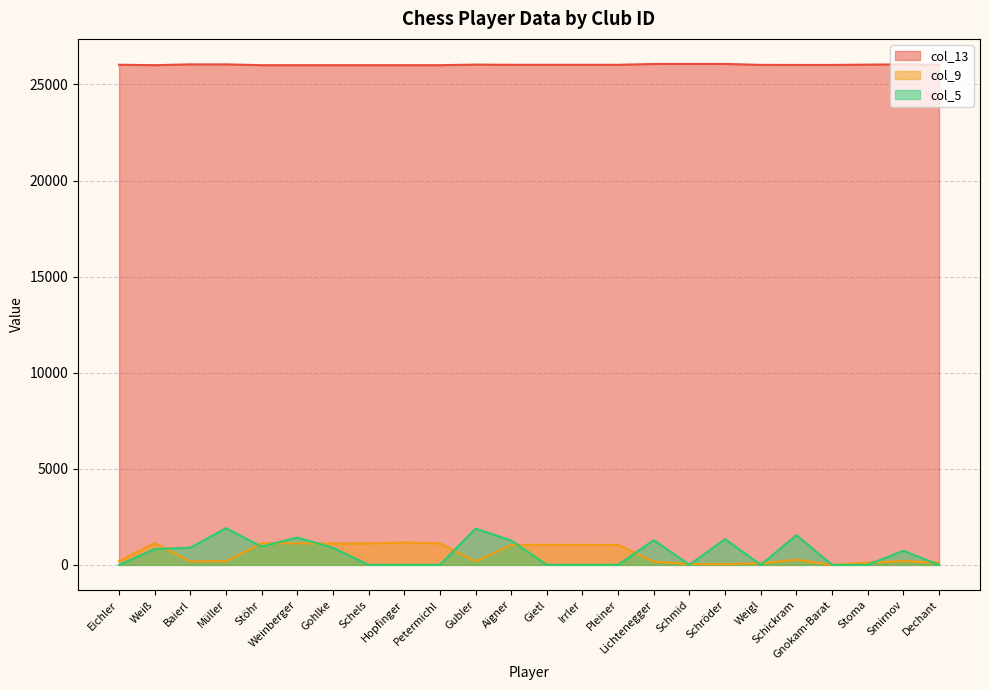

How many distinct data groups are displayed?

3